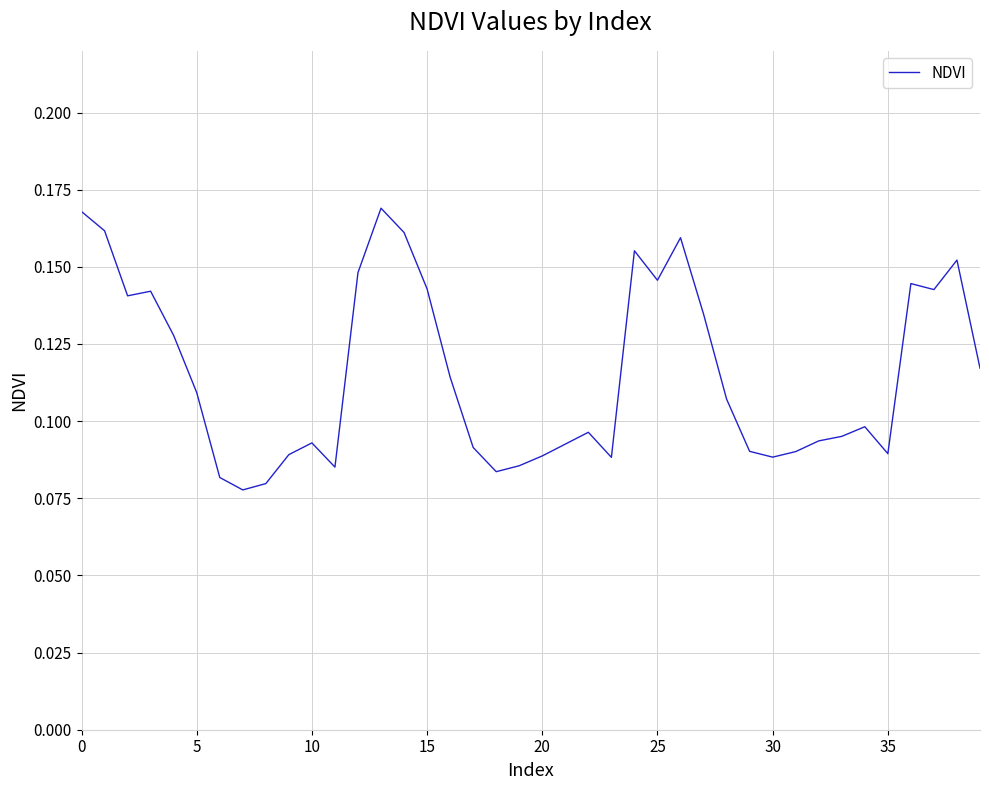

What is the difference between the maximum and minimum values?

0.1